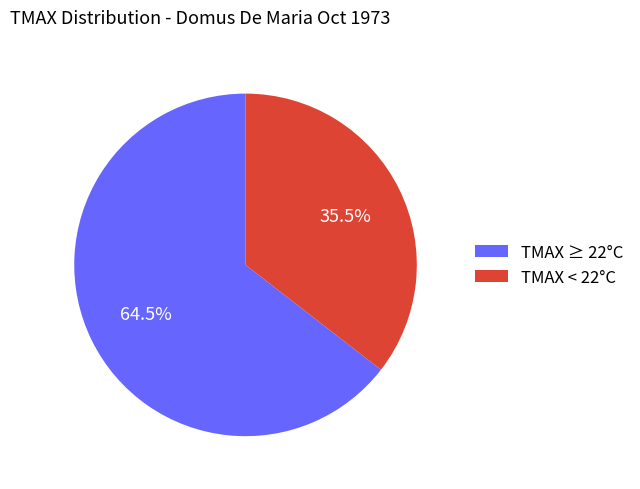

Which category has the smallest portion of the pie?

TMAX < 22°C